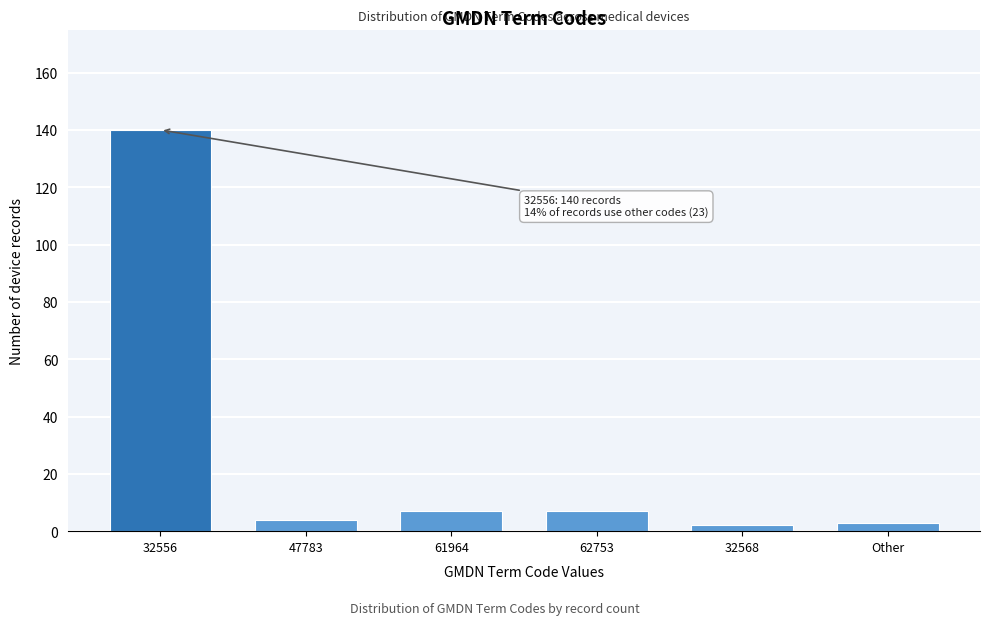

Reading right to left, what are all the values shown in this chart?

Other=3	32568=2	62753=7	61964=7	47783=4	32556=140